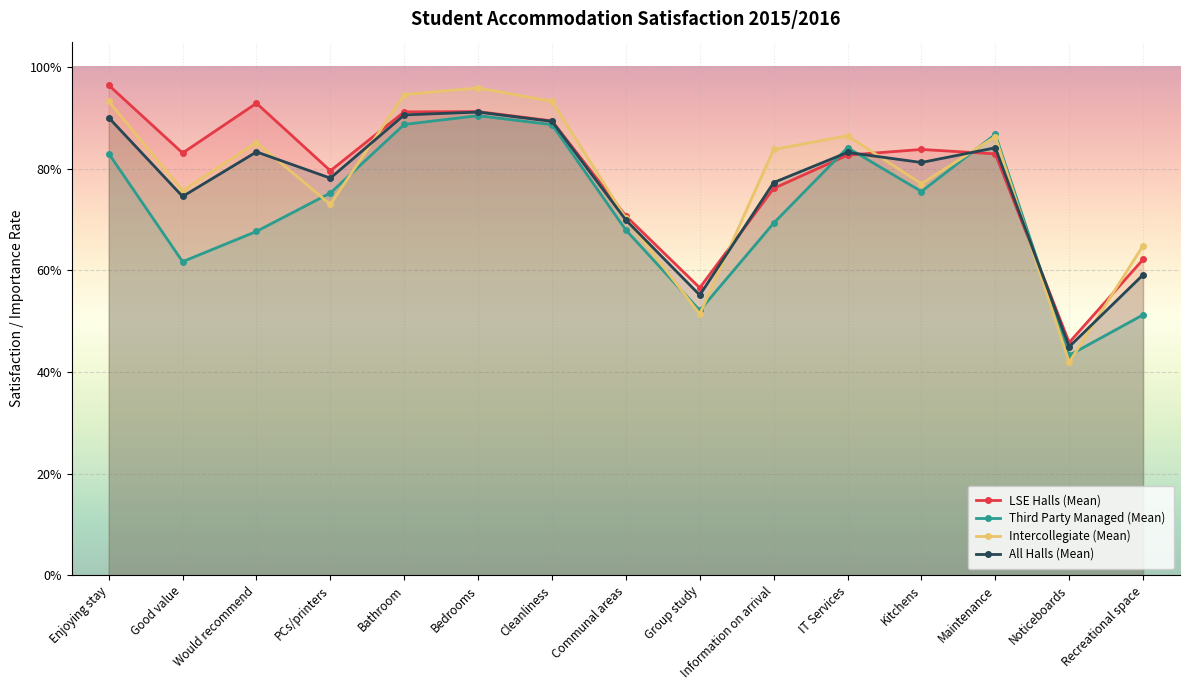

Reading left to right, what are all the values shown in this chart?

LSE Halls (Mean): Enjoying stay=1.0	Good value=0.8	Would recommend=0.9	PCs/printers=0.8	Bathroom=0.9	Bedrooms=0.9	Cleanliness=0.9	Communal areas=0.7	Group study=0.6	Information on arrival=0.8	IT Services=0.8	Kitchens=0.8	Maintenance=0.8	Noticeboards=0.5	Recreational space=0.6
Third Party Managed (Mean): Enjoying stay=0.8	Good value=0.6	Would recommend=0.7	PCs/printers=0.8	Bathroom=0.9	Bedrooms=0.9	Cleanliness=0.9	Communal areas=0.7	Group study=0.5	Information on arrival=0.7	IT Services=0.8	Kitchens=0.8	Maintenance=0.9	Noticeboards=0.4	Recreational space=0.5
Intercollegiate (Mean): Enjoying stay=0.9	Good value=0.8	Would recommend=0.9	PCs/printers=0.7	Bathroom=0.9	Bedrooms=1.0	Cleanliness=0.9	Communal areas=0.7	Group study=0.5	Information on arrival=0.8	IT Services=0.9	Kitchens=0.8	Maintenance=0.9	Noticeboards=0.4	Recreational space=0.6
All Halls (Mean): Enjoying stay=0.9	Good value=0.7	Would recommend=0.8	PCs/printers=0.8	Bathroom=0.9	Bedrooms=0.9	Cleanliness=0.9	Communal areas=0.7	Group study=0.6	Information on arrival=0.8	IT Services=0.8	Kitchens=0.8	Maintenance=0.8	Noticeboards=0.4	Recreational space=0.6